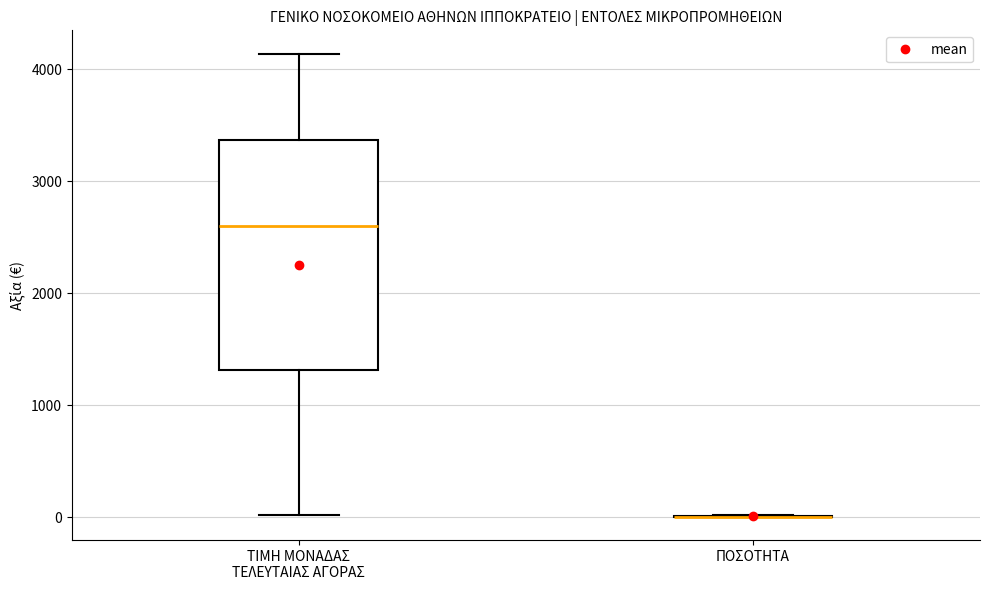

Comparing the boxes themselves (not the whiskers), which one is the tallest?

ΤΙΜΗ ΜΟΝΑΔΑΣ ΤΕΛΕΥΤΑΙΑΣ ΑΓΟΡΑΣ